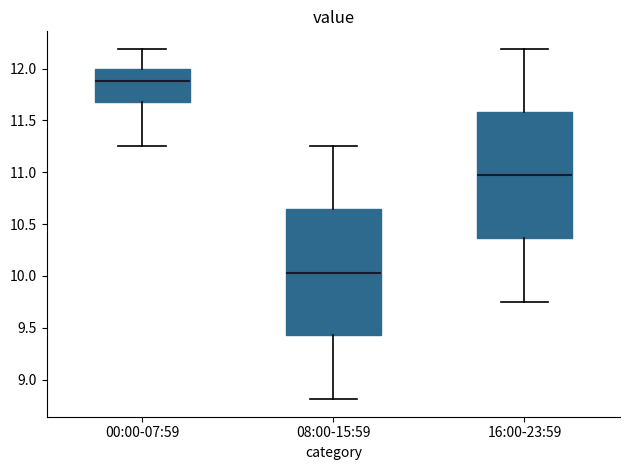

Reading left to right, read every box against the y-axis: the position of its median line, the range the box covers, and the ends of its whiskers. The values are not printed on the chart, so give them approximately, as read against the axis.

00:00-07:59: median 11.90, box 11.70 to 12.00, whiskers 11.25 to 12.20
08:00-15:59: median 10.05, box 9.45 to 10.65, whiskers 8.80 to 11.25
16:00-23:59: median 10.95, box 10.35 to 11.60, whiskers 9.75 to 12.20